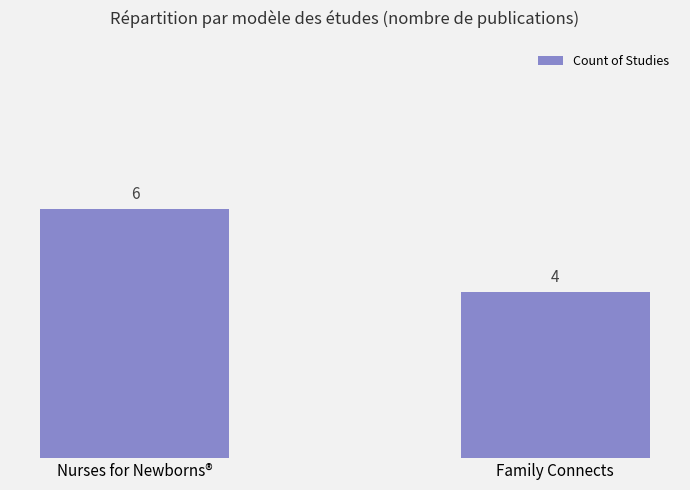

What is the difference between the values at Nurses for Newborns® and Family Connects?

2